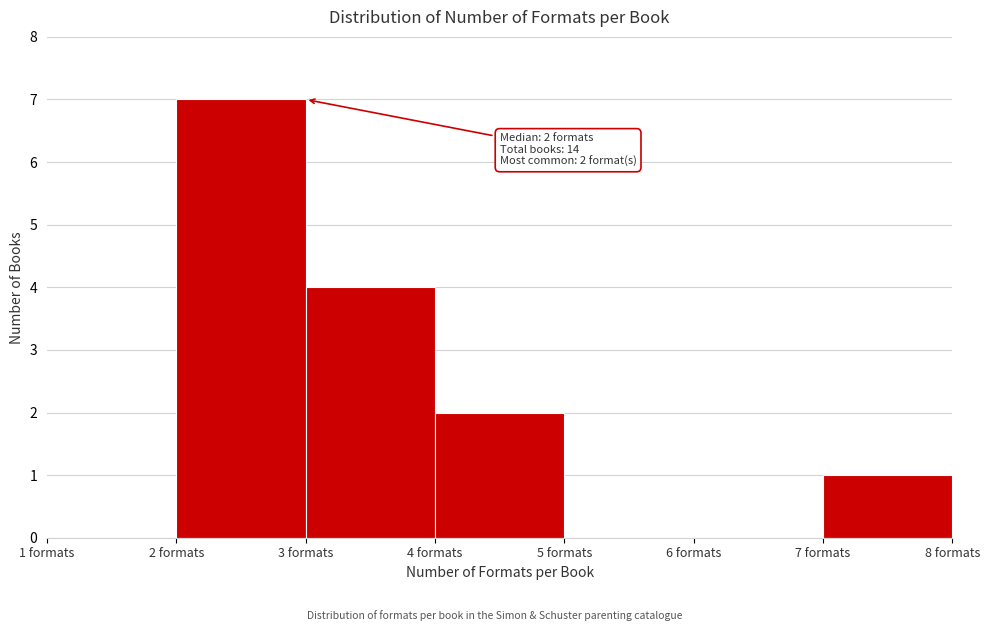

Over which range of the x-axis is the bar tallest?

2 to 3